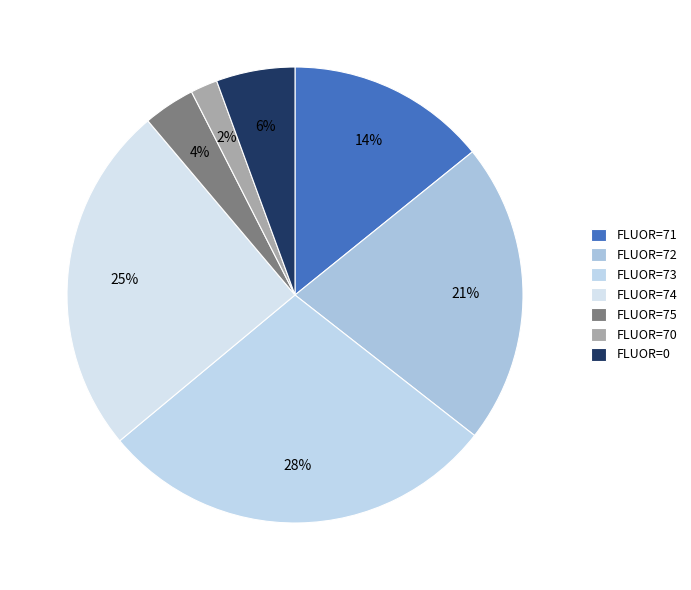

Count the number of slices in the pie.

7